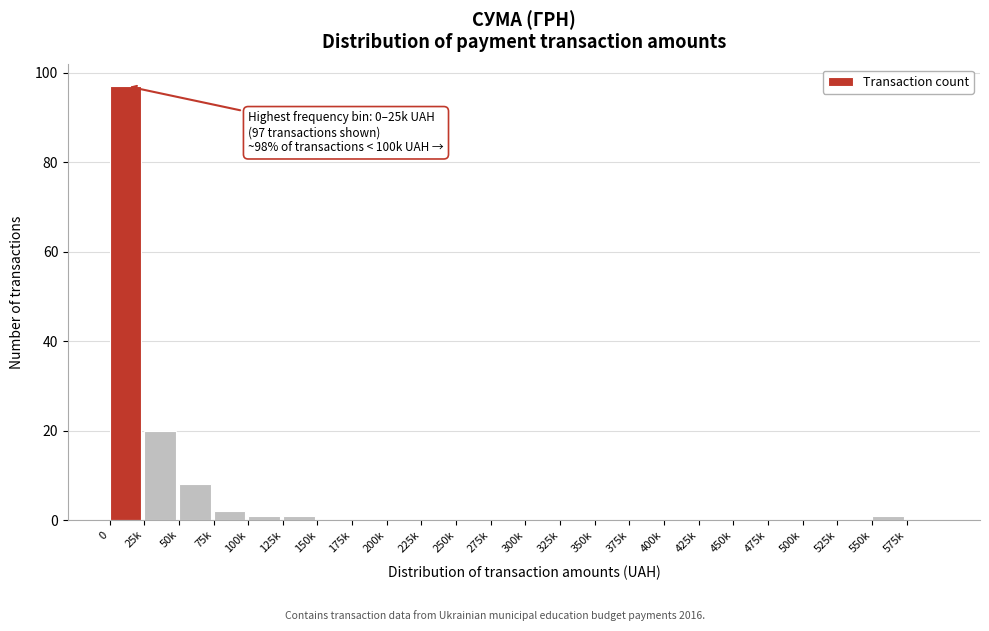

Reading left to right, extract all data points from this chart.

0=97	25k=20	50k=8	75k=2	100k=1	125k=1	150k=0	175k=0	200k=0	225k=0	250k=0	275k=0	300k=0	325k=0	350k=0	375k=0	400k=0	425k=0	450k=0	475k=0	500k=0	525k=0	550k=1	575k=0